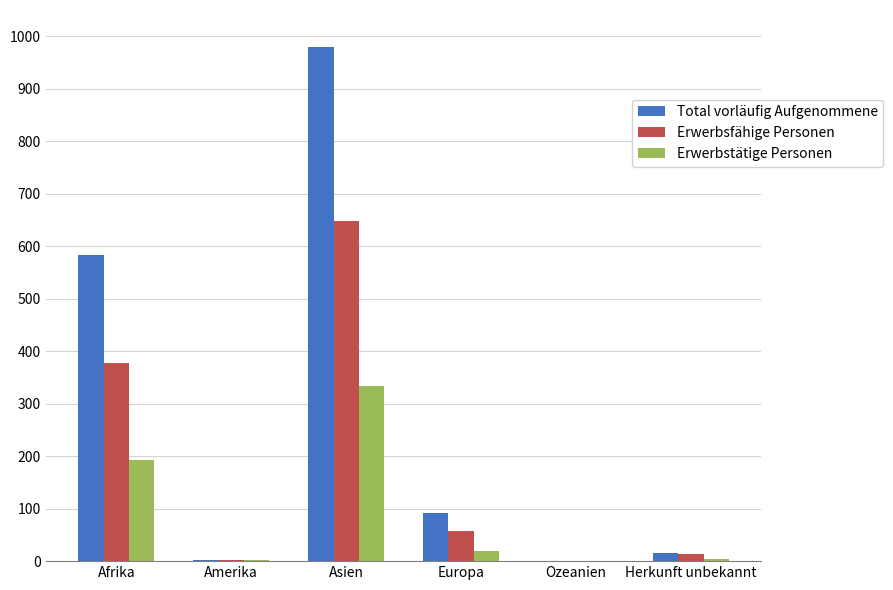

What are all the series names shown in the legend?

Total vorläufig Aufgenommene, Erwerbsfähige Personen, Erwerbstätige Personen